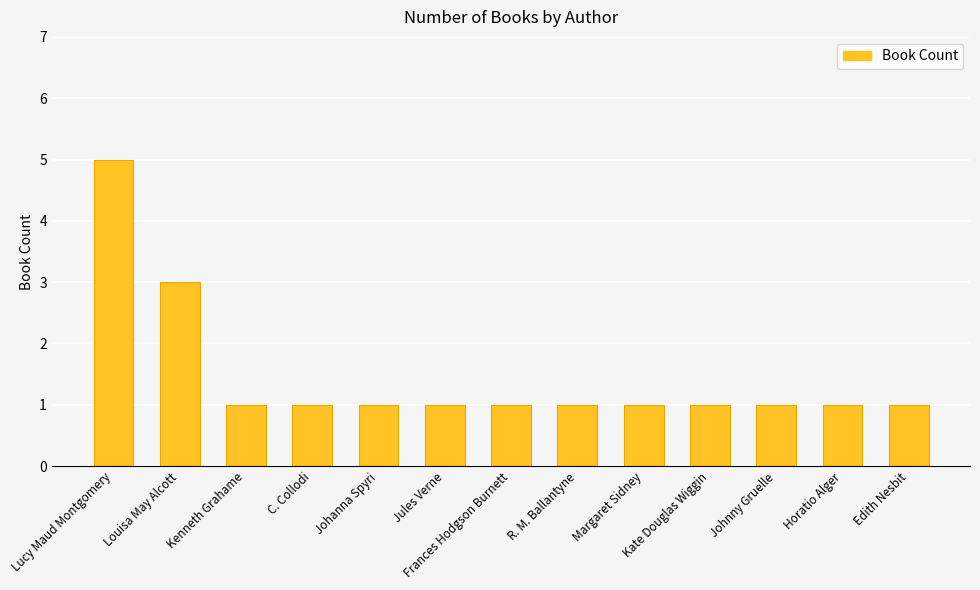

What is the label of the 12th bar from the right?

Louisa May Alcott